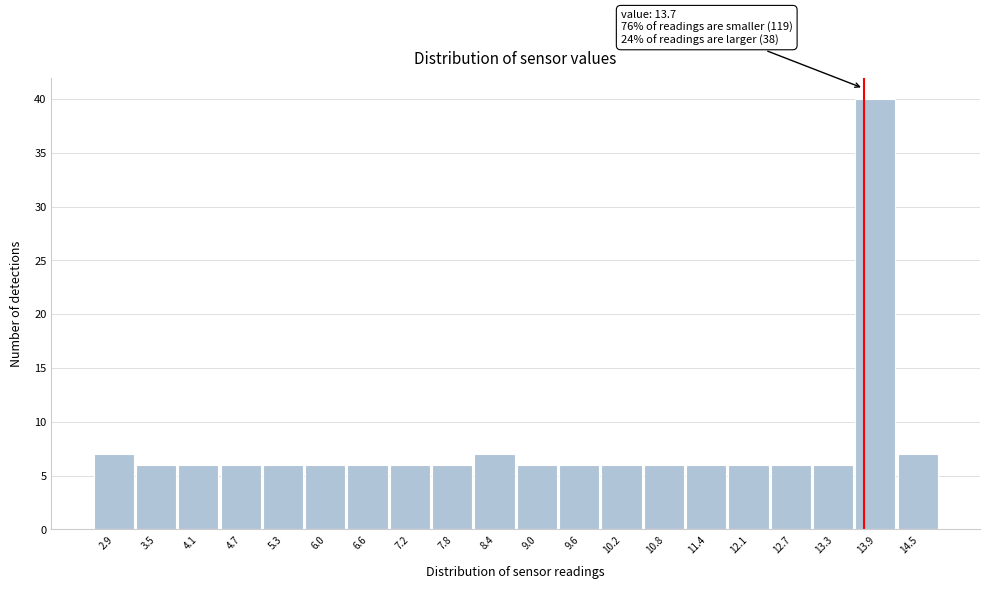

Which range on the x-axis has the tallest bar?

13.58 to 14.19